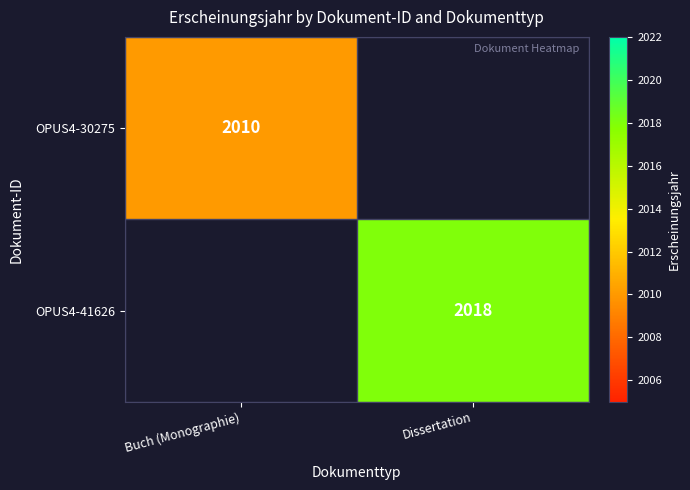

Count the number of data series in this chart.

2